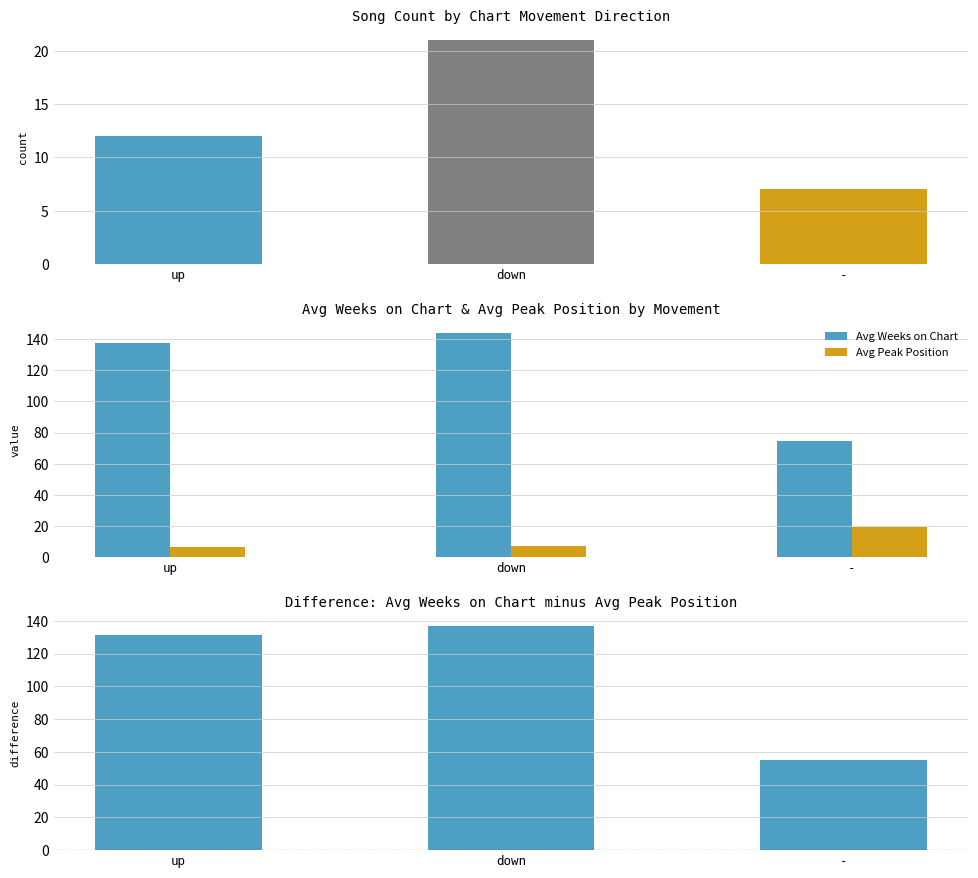

How many bars are there in total?

12